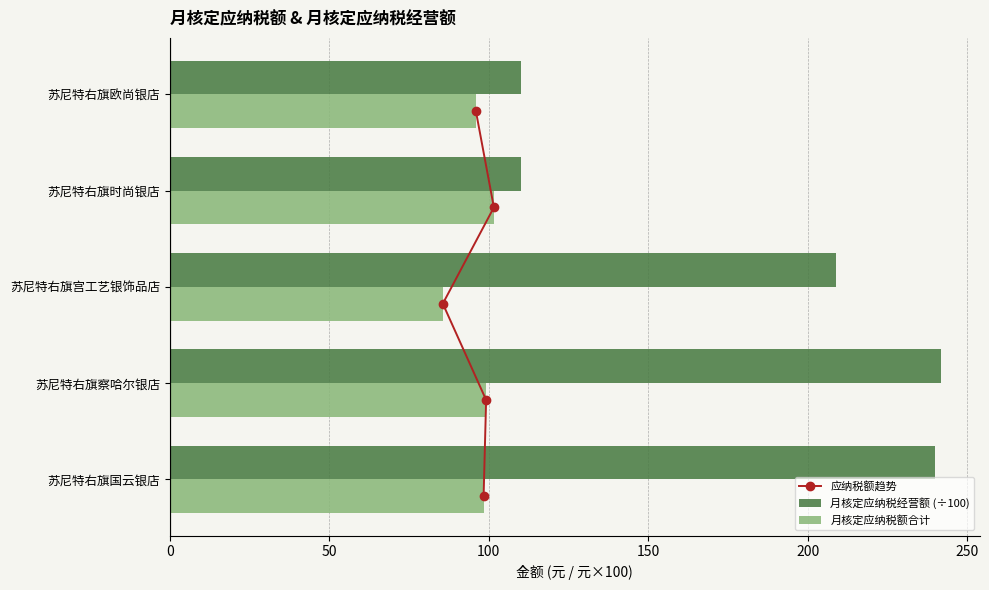

At which label does 月核定应纳税额合计 reach its minimum?

苏尼特右旗宫工艺银饰品店